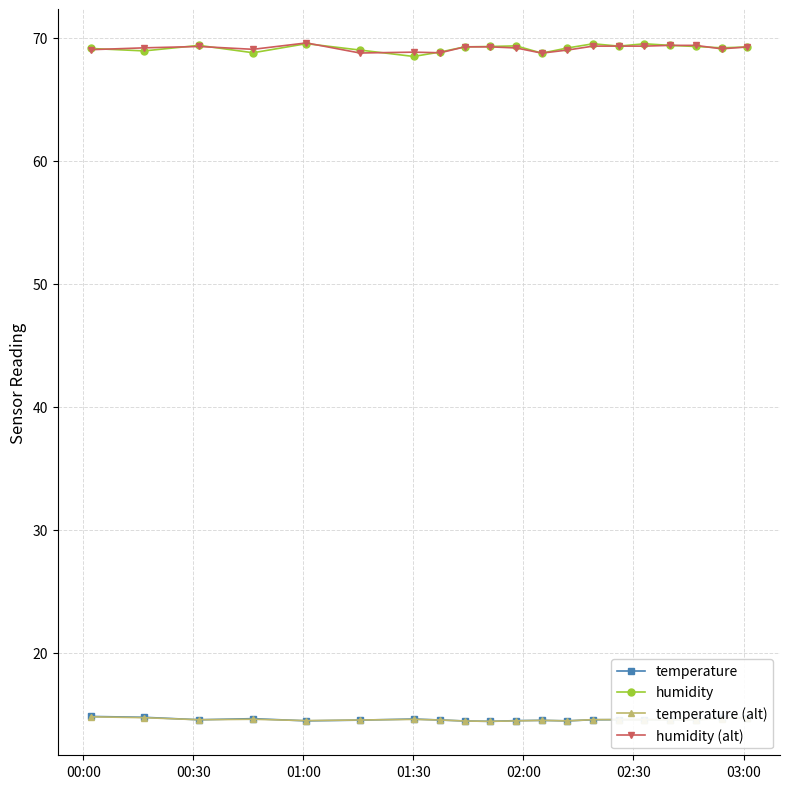

At how many categories does at least one series exceed 67?

20